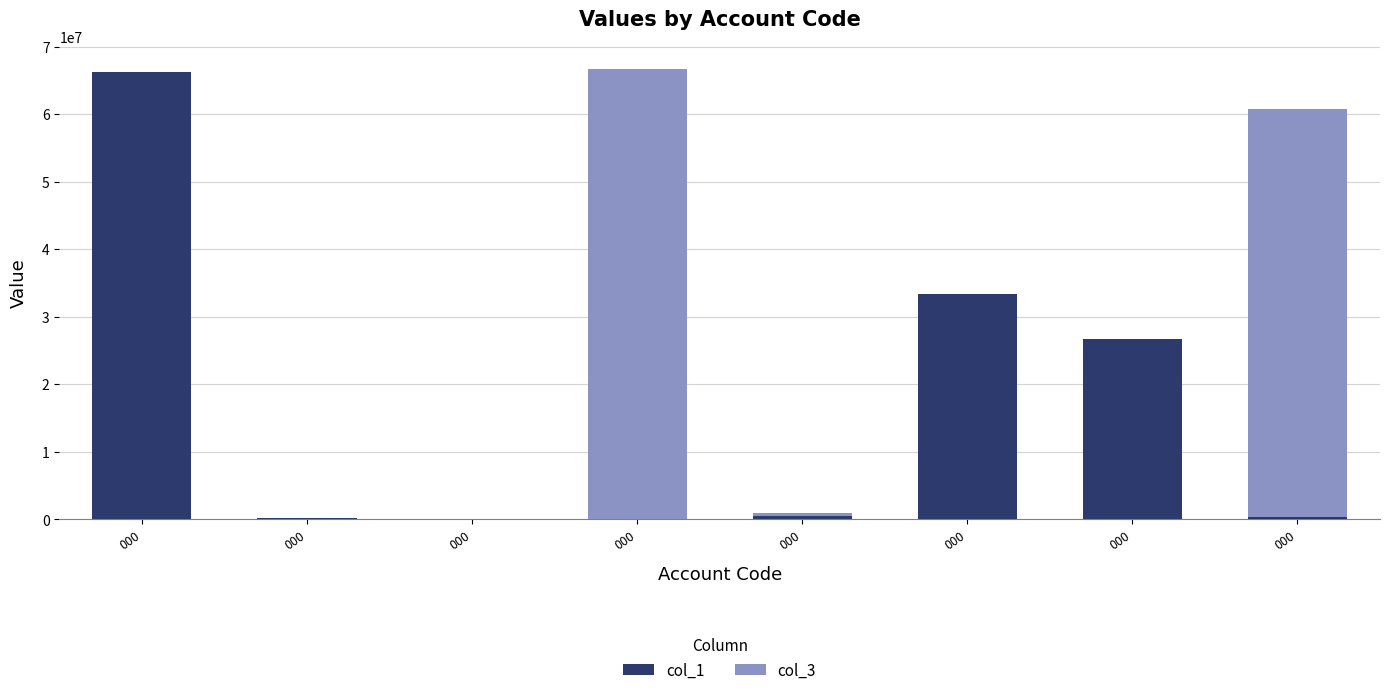

The value of col_3 at 000 is 118237891. True or false?

False